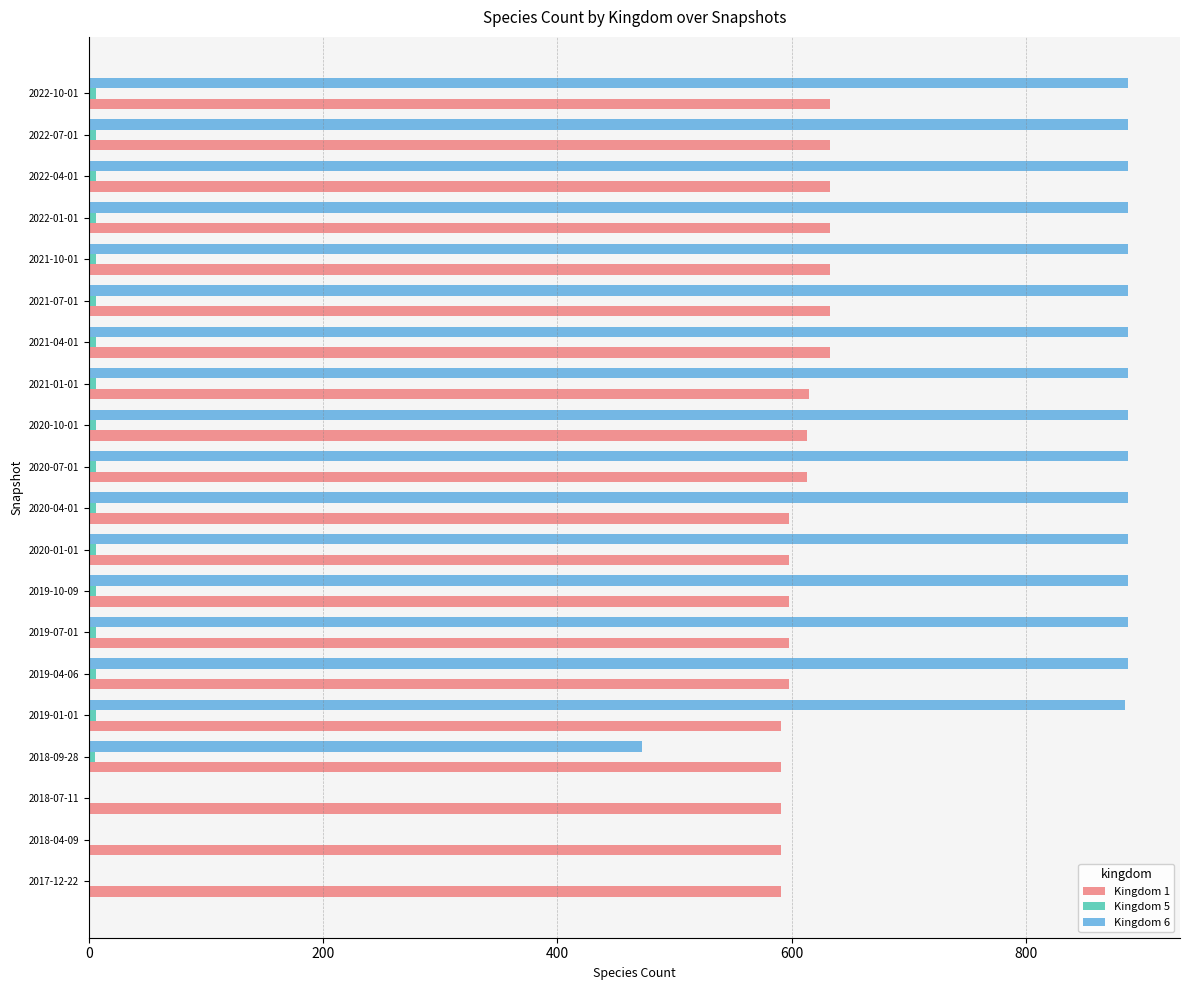

Is the value of Kingdom 1 at 2017-12-22 greater than the value of Kingdom 6 at 2021-10-01?

No